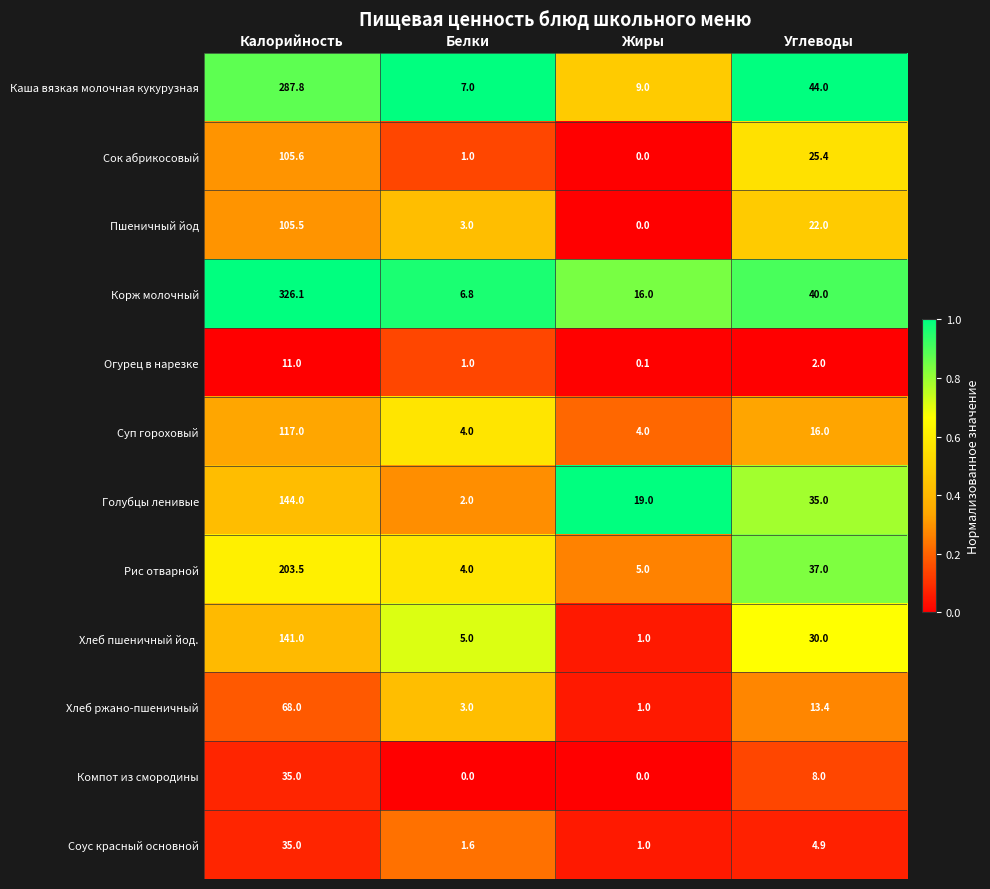

Which series has the widest spread of values?

Корж молочный